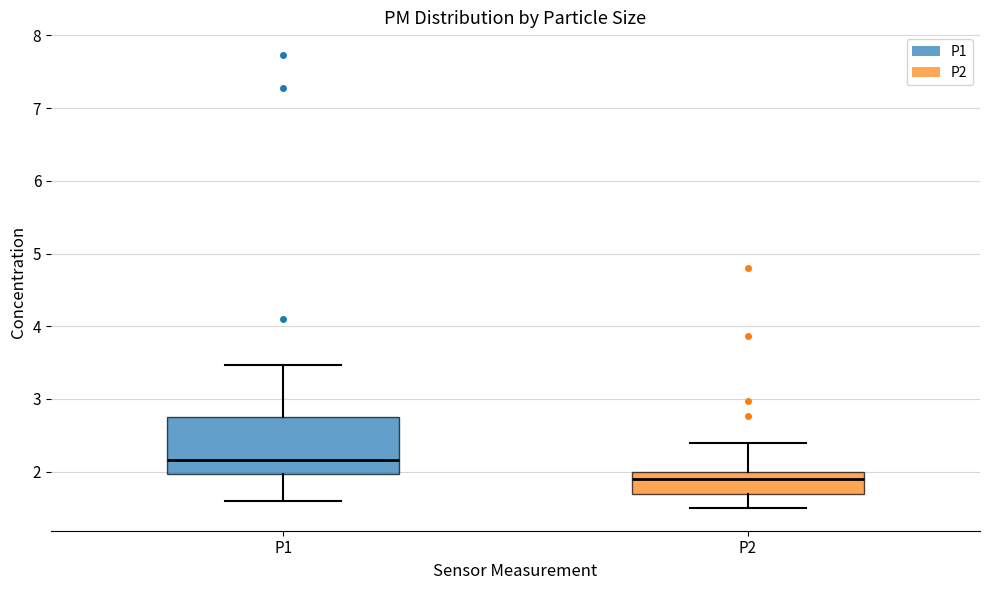

Comparing the boxes themselves (not the whiskers), which one is the tallest?

P1